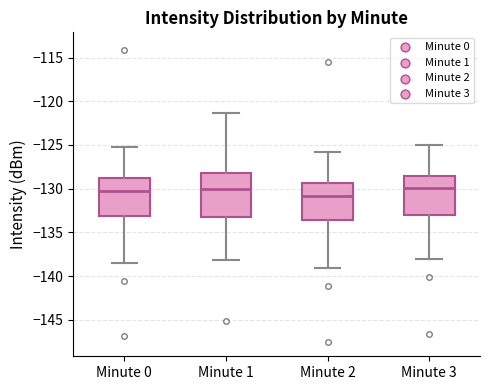

Comparing the boxes themselves (not the whiskers), which one is the tallest?

Minute 1